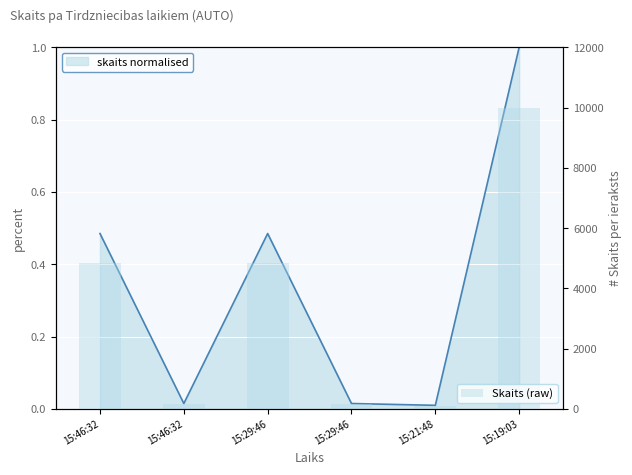

Does the chart contain stacked bars?

No